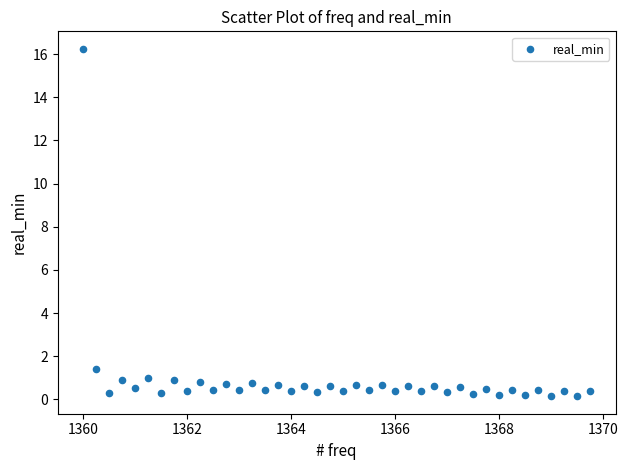

What is the range of Y values (max minus min)?

16.1